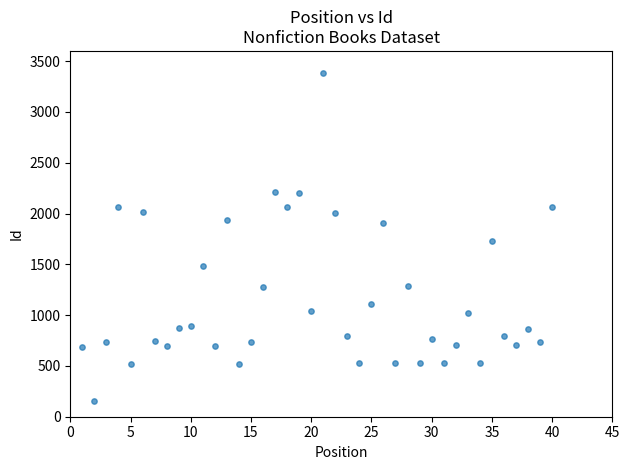

What is the range of X values (max minus min)?

39